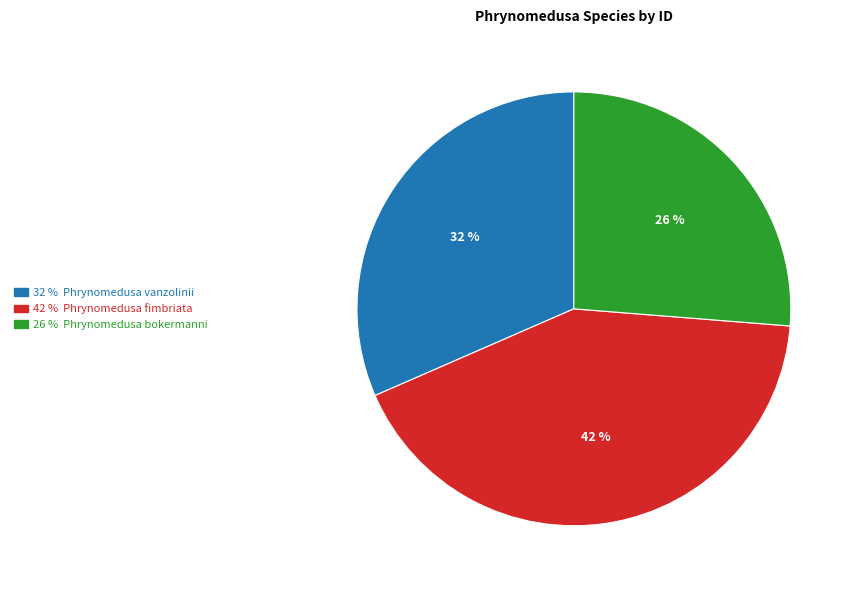

To the nearest percent, what is the difference between the largest and smallest slice percentages?

16%